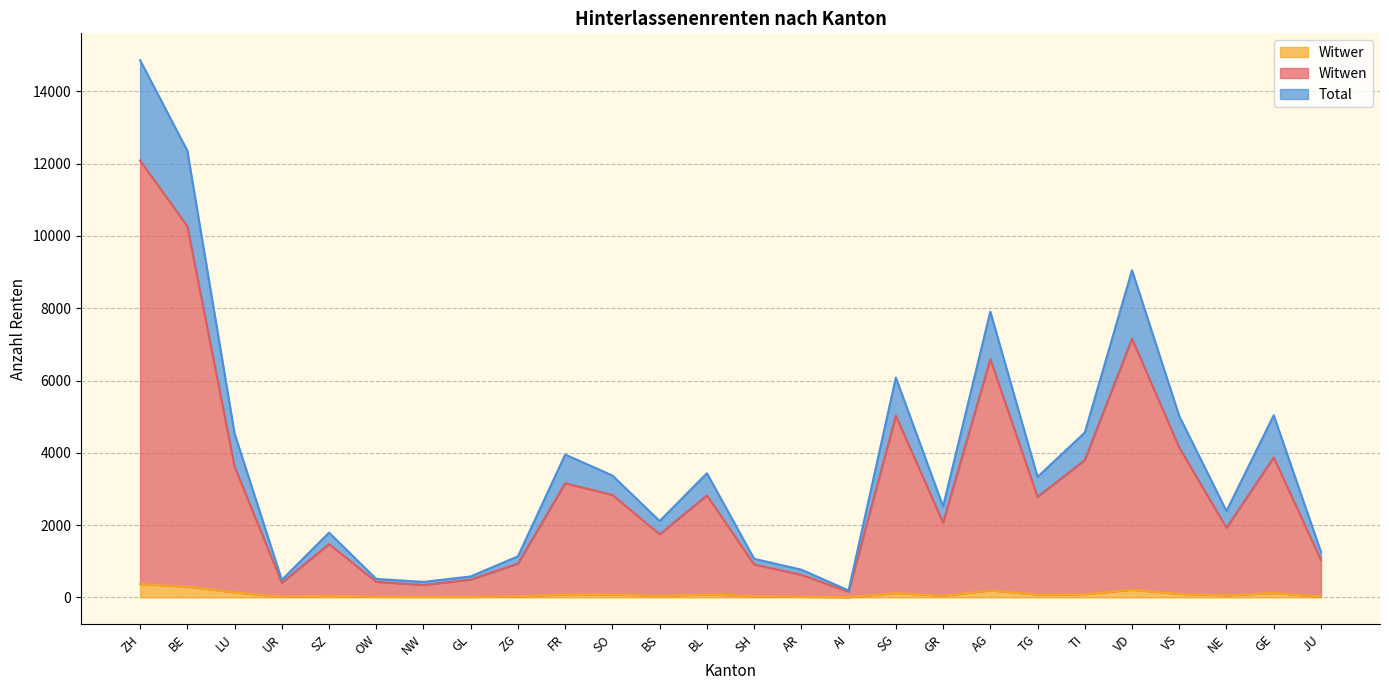

What is the sum of the Witwen values at JU and GE?

4903